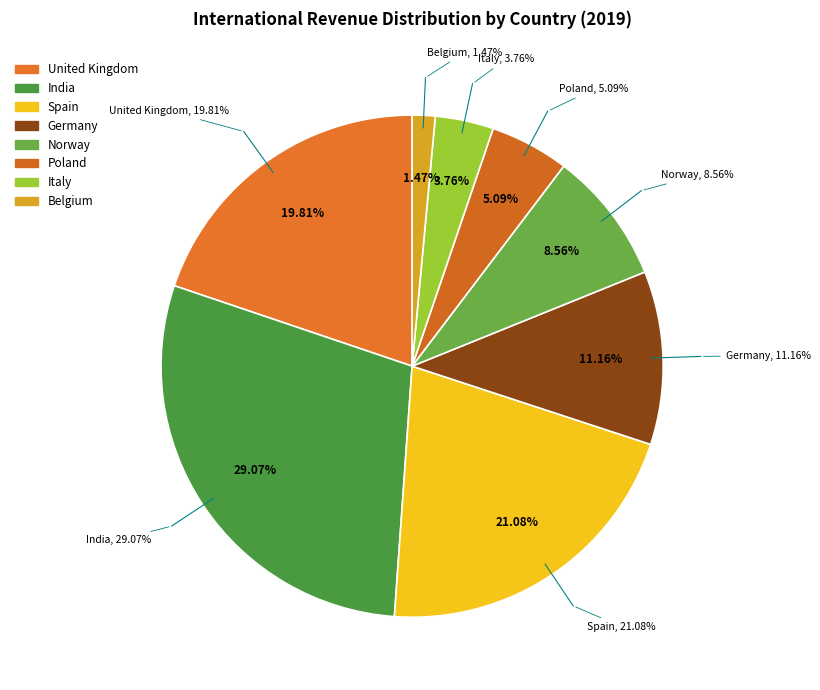

Count the number of slices in the pie.

8